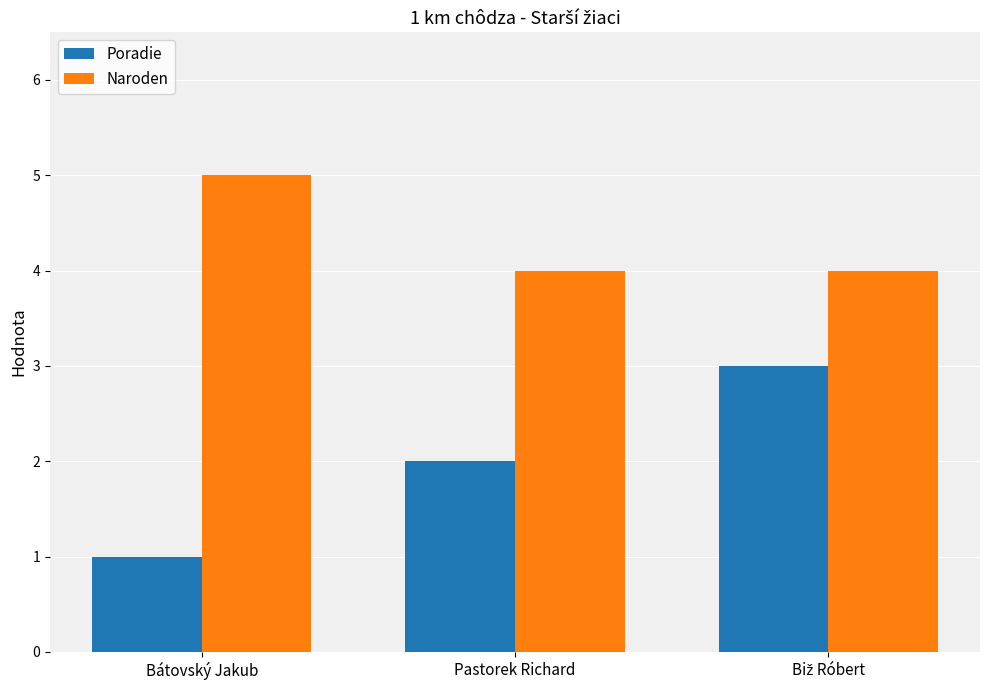

Reading left to right, list all the values displayed in this chart.

Poradie: 1	2	3
Naroden: 5	4	4